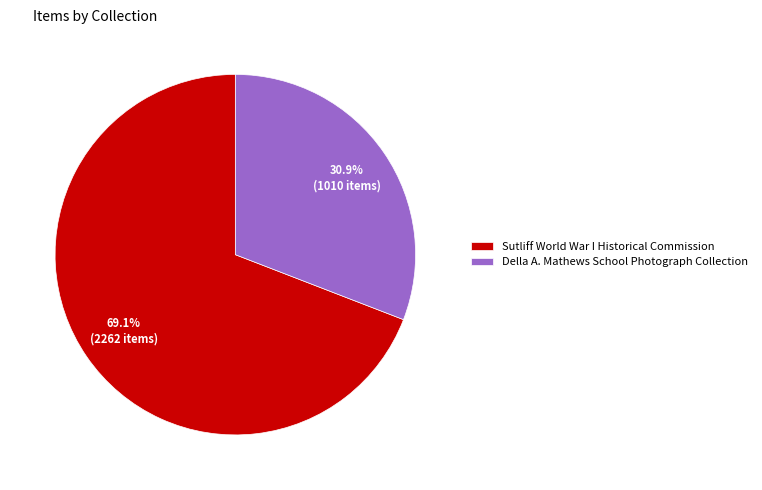

Is there a majority slice in this chart?

Yes